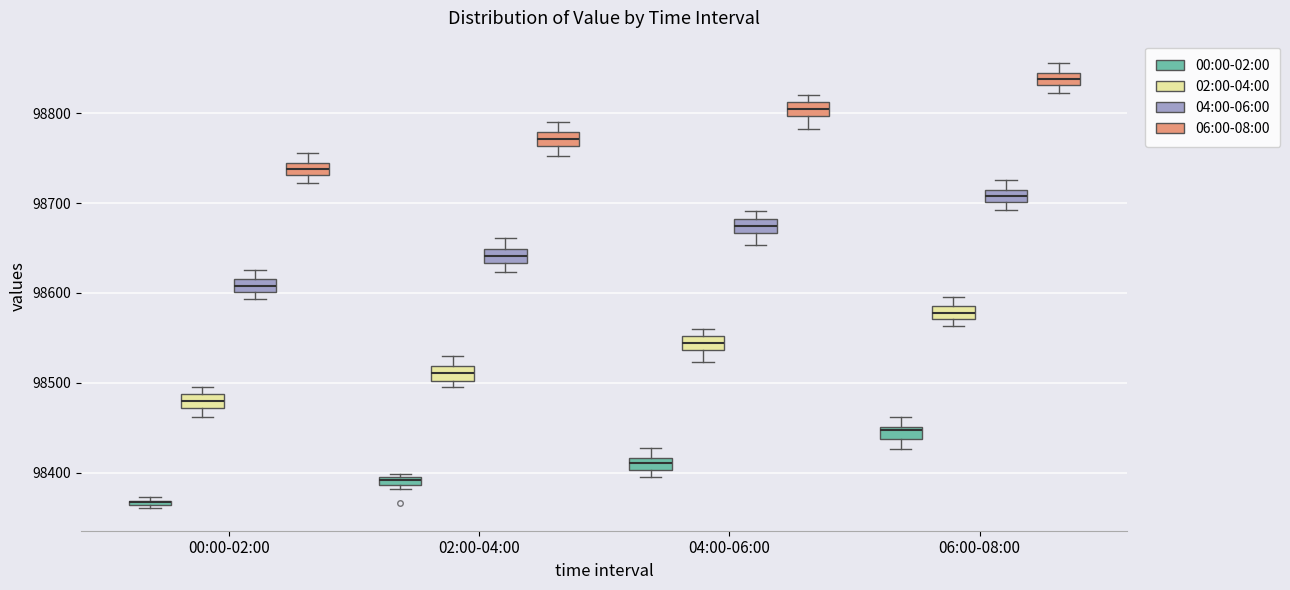

Where does the upper whisker of the box for 06:00-08:00 (02:00-04:00) end on the y-axis? The values are not printed on the chart, so give them approximately, as read against the axis.

98600